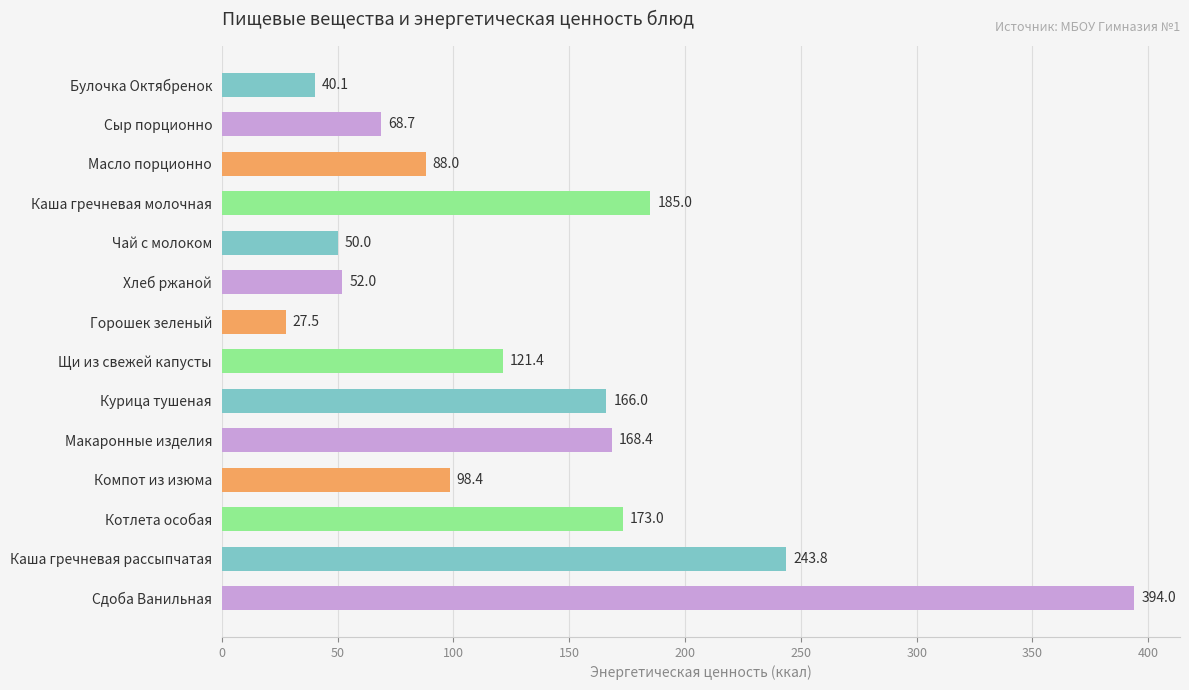

How many values are below 121?

7